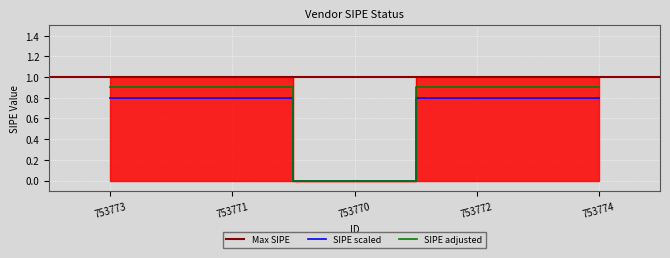

The chart shows a value of 1 at 753772. True or false?

False